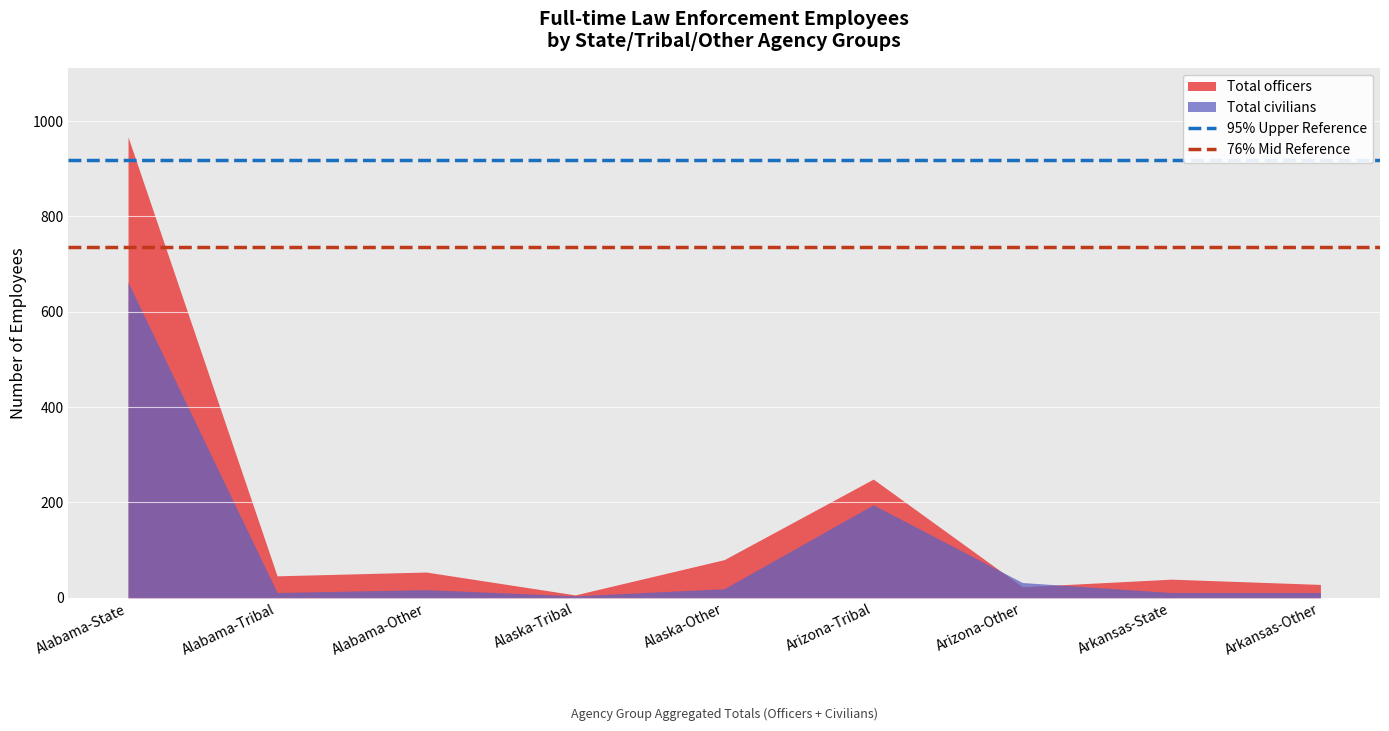

True or false: 76% Mid Reference has a value of 1209.7 at Alabama-State.

False